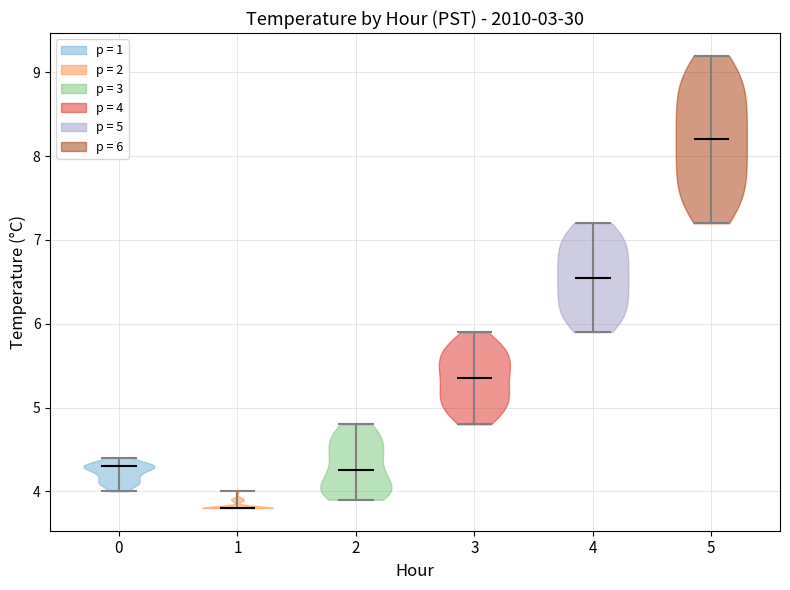

Which violin has the highest median line?

5